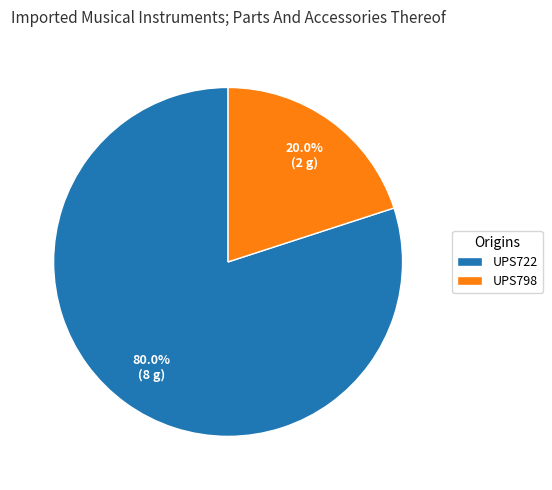

Does any single category account for the majority?

Yes